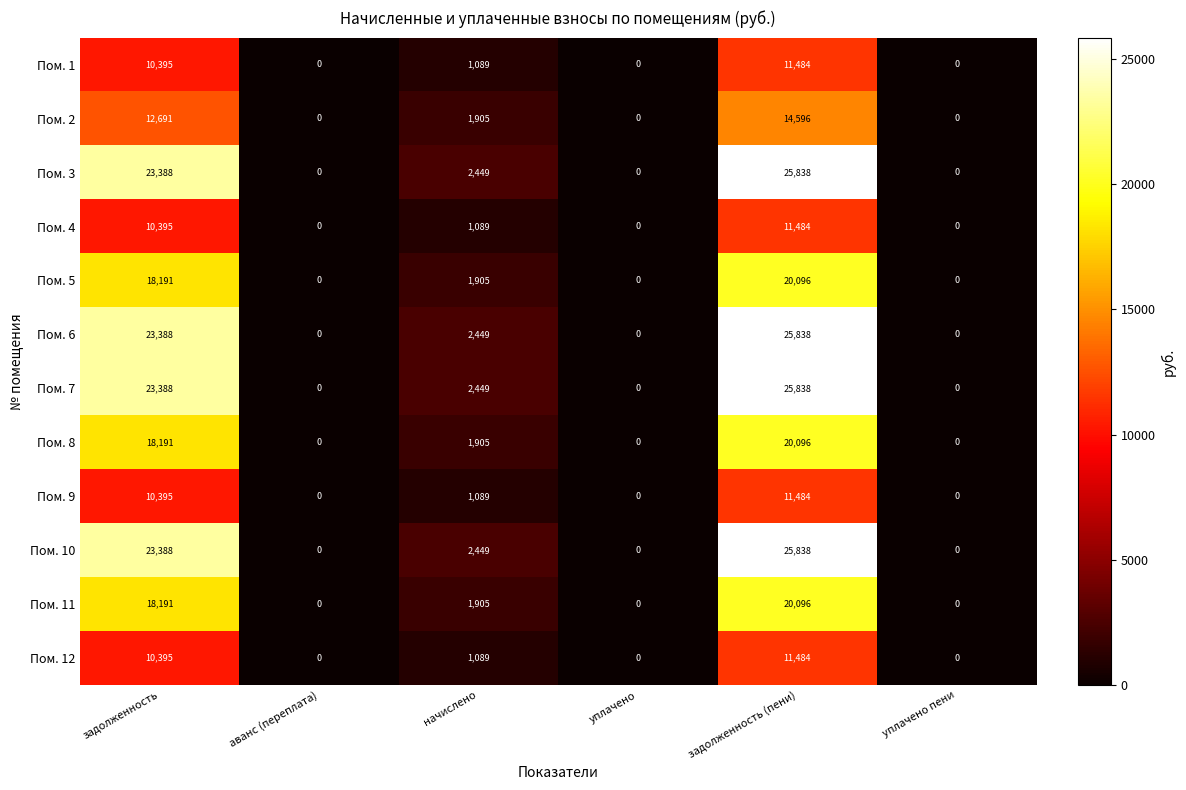

Is it true that Пом. 12 equals 0 at уплачено?

True